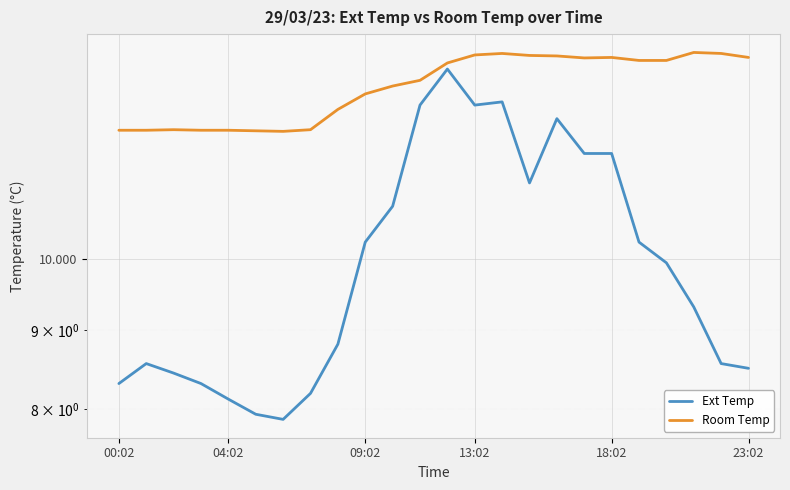

Reading left to right, what are all the values shown in this chart?

Ext Temp: 8.3	8.6	8.4	8.3	8.1	7.9	7.9	8.2	8.8	10.2	10.8	12.6	13.2	12.6	12.6	11.2	12.3	11.7	11.7	10.2	9.9	9.3	8.6	8.5
Room Temp: 12.1	12.1	12.1	12.1	12.1	12.1	12.1	12.1	12.5	12.8	12.9	13.0	13.4	13.5	13.6	13.5	13.5	13.5	13.5	13.4	13.4	13.6	13.6	13.5